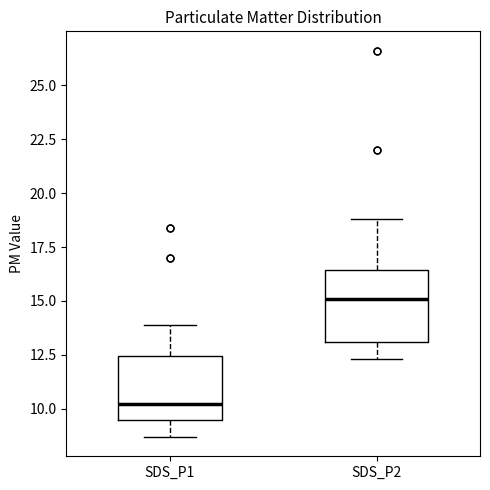

Which box's median line is the lowest?

SDS_P1